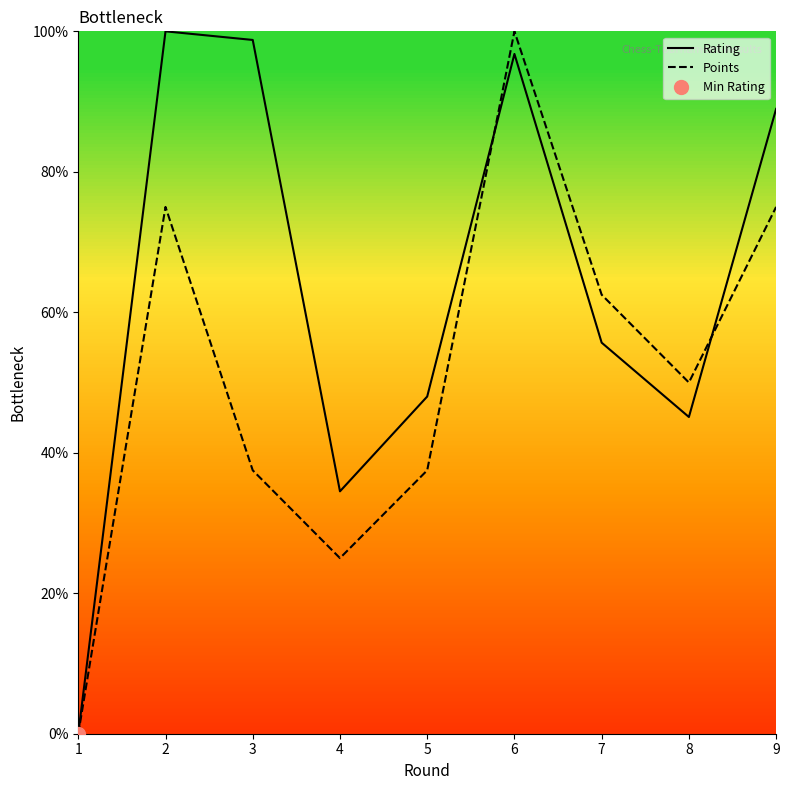

True or false: Rating and Points cross at least once.

True